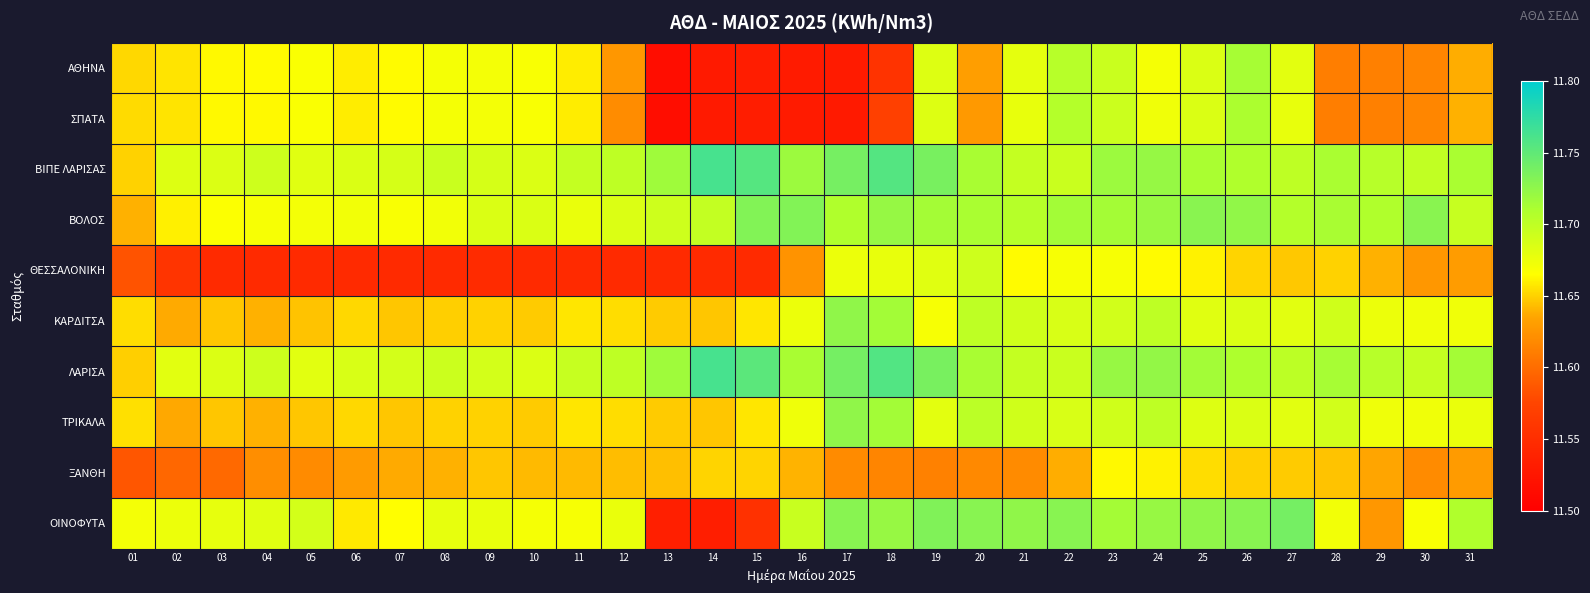

List the series in order of their peak value, lowest first.

ΞΑΝΘΗ, ΘΕΣΣΑΛΟΝΙΚΗ, ΣΠΑΤΑ, ΑΘΗΝΑ, ΚΑΡΔΙΤΣΑ, ΤΡΙΚΑΛΑ, ΒΟΛΟΣ, ΟΙΝΟΦΥΤΑ, ΒΙΠΕ ΛΑΡΙΣΑΣ, ΛΑΡΙΣΑ